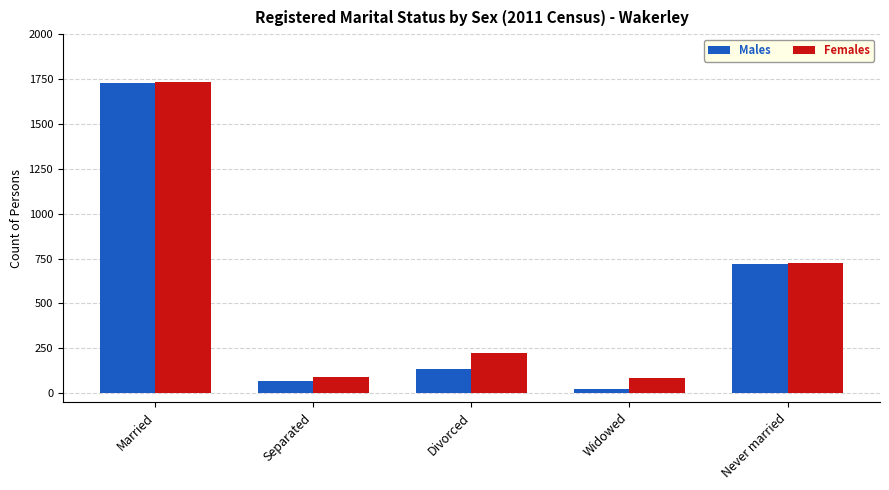

What is the spread (max minus min) of values at Separated?

23